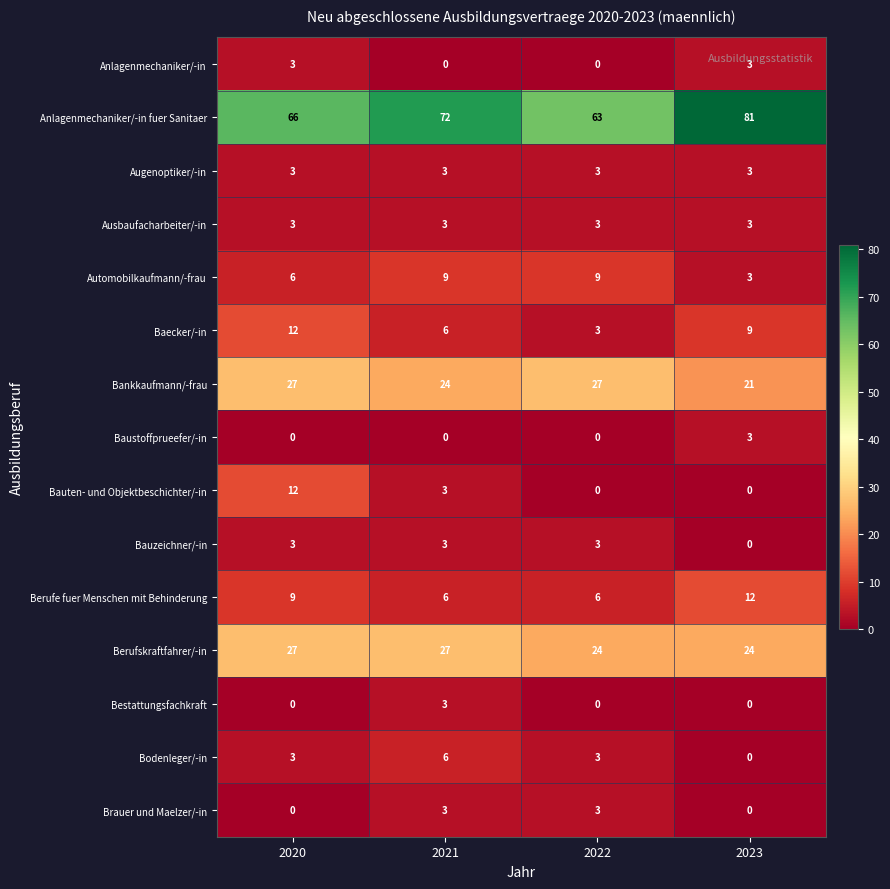

Which series has the largest range (max minus min)?

Anlagenmechaniker/-in fuer Sanitaer